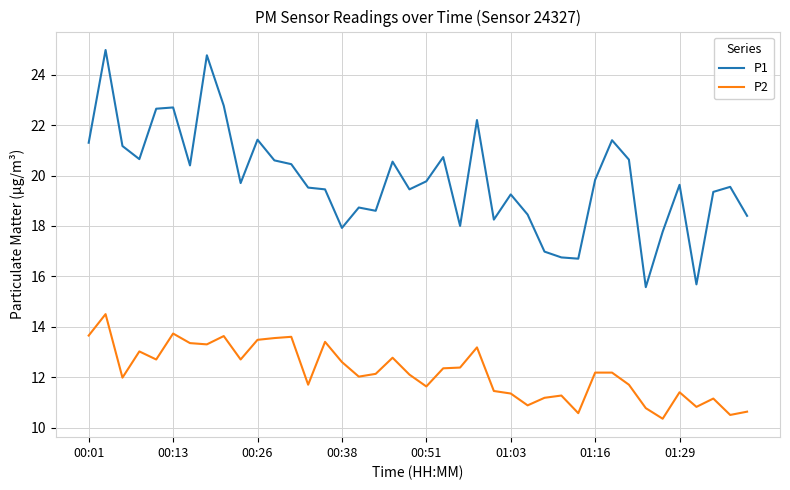

True or false: P2 and P1 cross at least once.

False